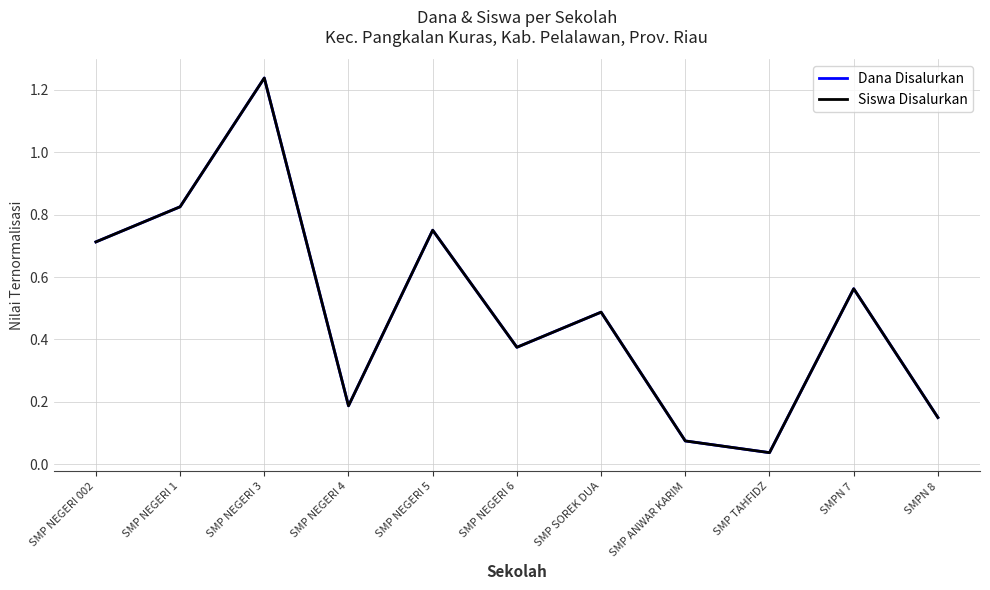

Which series has the widest spread of values?

Dana Disalurkan